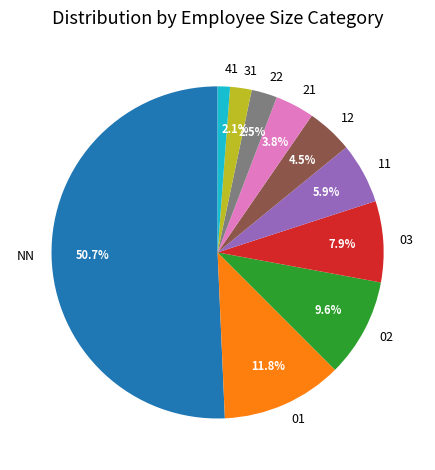

How many segments does this pie chart have?

10